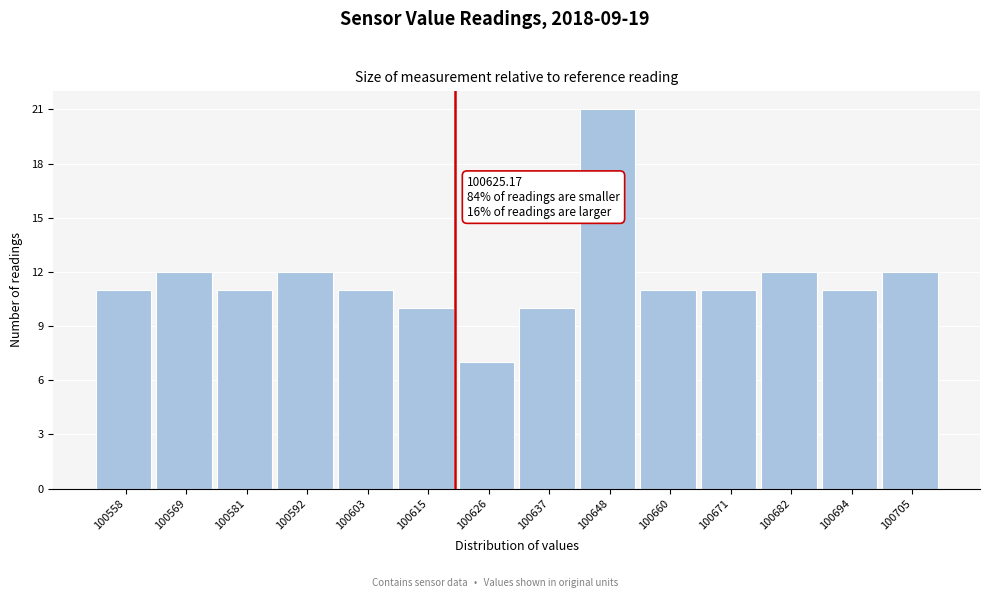

Reading right to left, extract all data points from this chart.

100705=12	100694=11	100682=12	100671=11	100660=11	100648=21	100637=10	100626=7	100615=10	100603=11	100592=12	100581=11	100569=12	100558=11